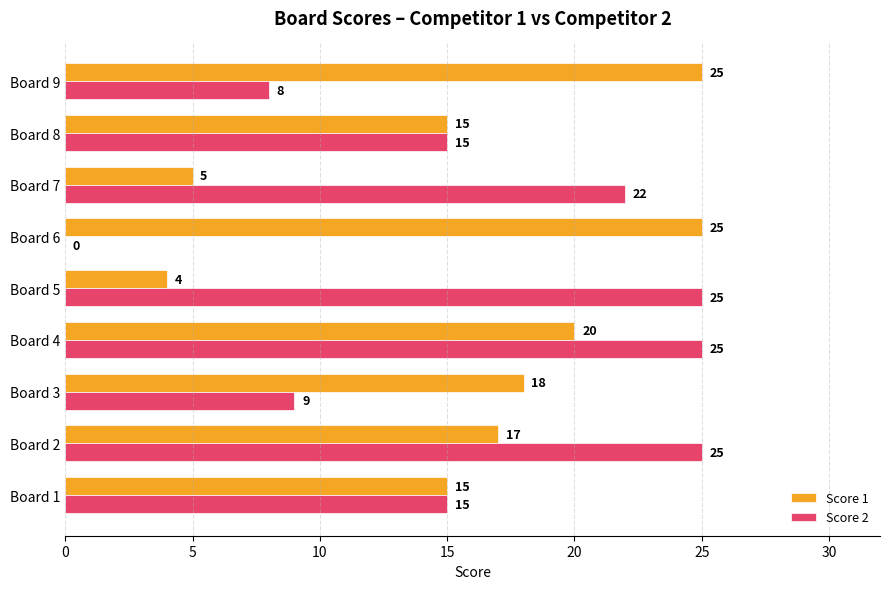

The Score 2 series shows 9 at Board 3. True or false?

True